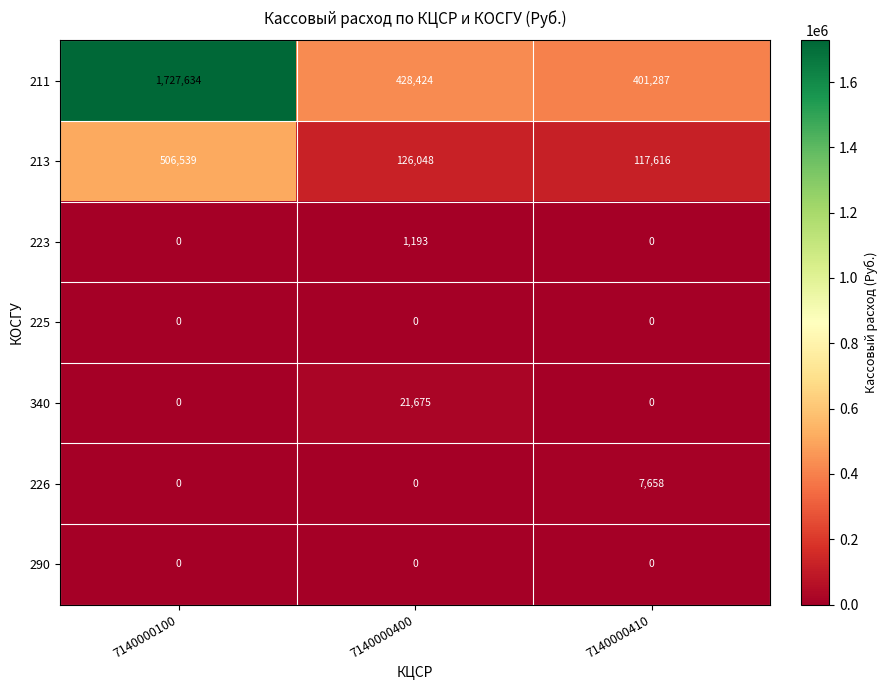

Reading left to right, list all the values displayed in this chart.

211: 7140000100=1727634	7140000400=428424	7140000410=401287
213: 7140000100=506539	7140000400=126048	7140000410=117616
223: 7140000100=0	7140000400=1193	7140000410=0
225: 7140000100=0	7140000400=0	7140000410=0
340: 7140000100=0	7140000400=21675	7140000410=0
226: 7140000100=0	7140000400=0	7140000410=7658
290: 7140000100=0	7140000400=0	7140000410=0